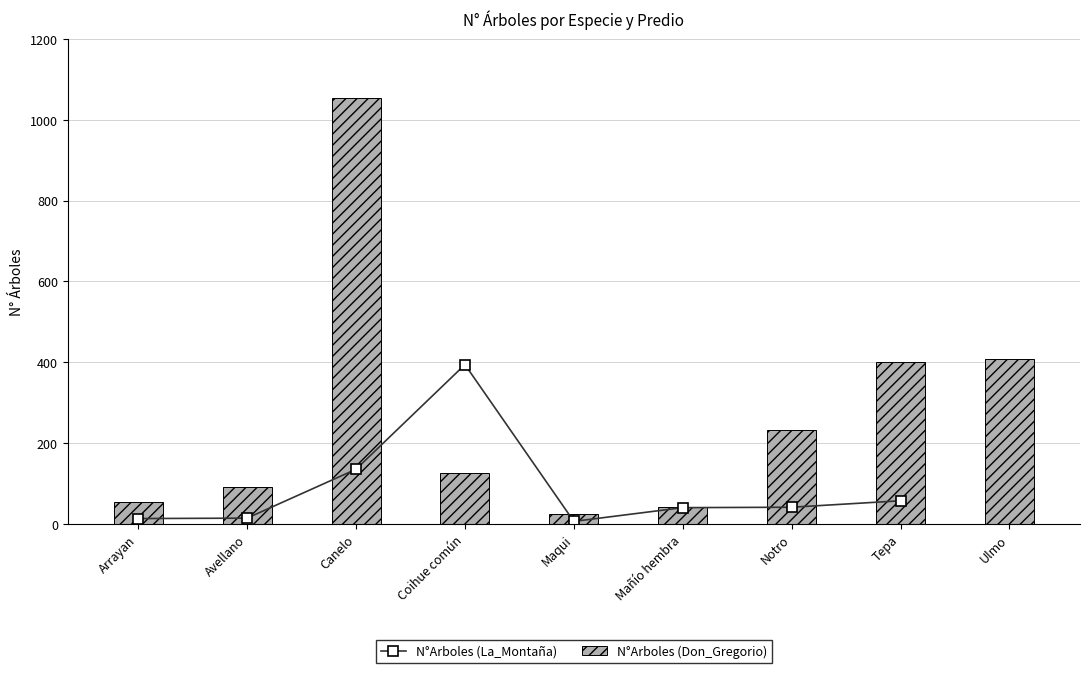

Which has a higher value, Avellano or Mañío hembra?

Mañío hembra